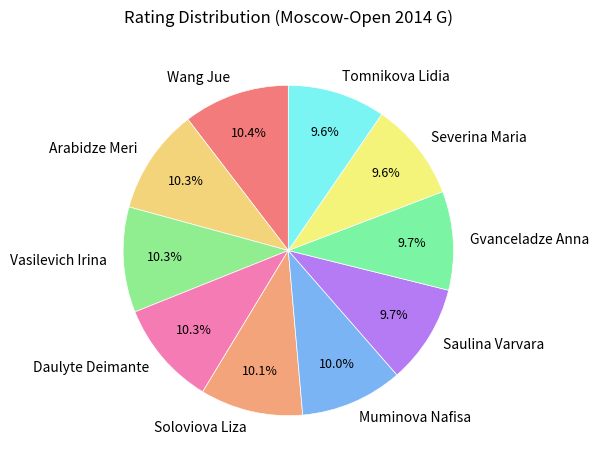

To the nearest percent, what is the average slice percentage?

10%